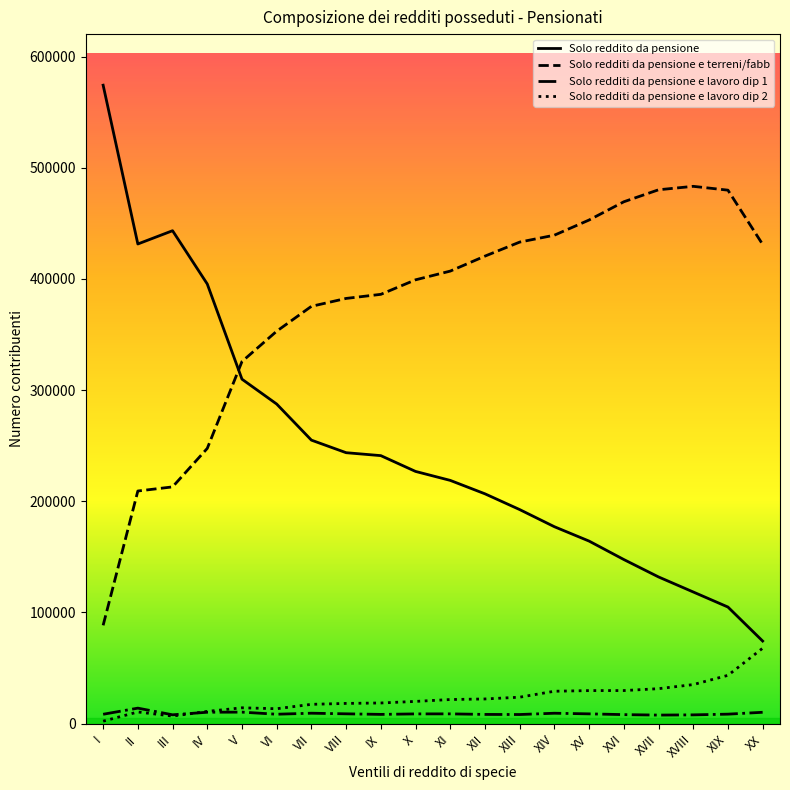

At which label does Solo redditi da pensione e lavoro dip 1 first exceed 8788?

II